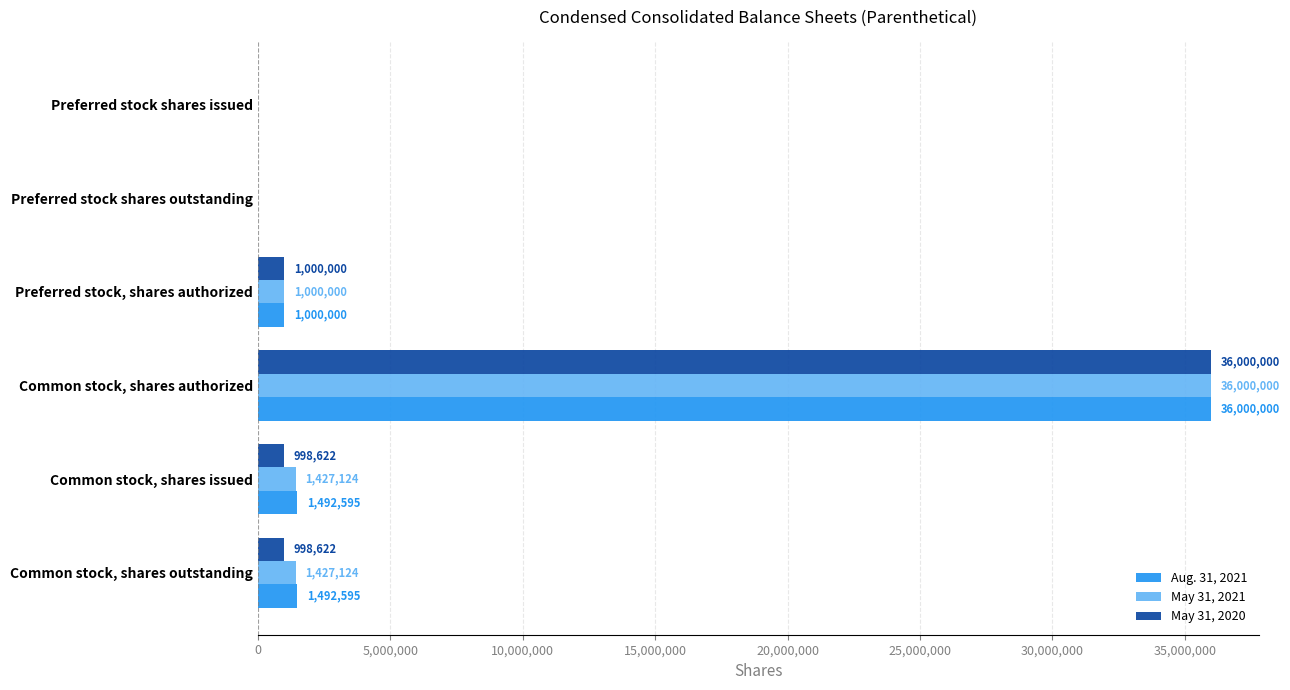

What is the sum of all May 31, 2021 values?

39854248